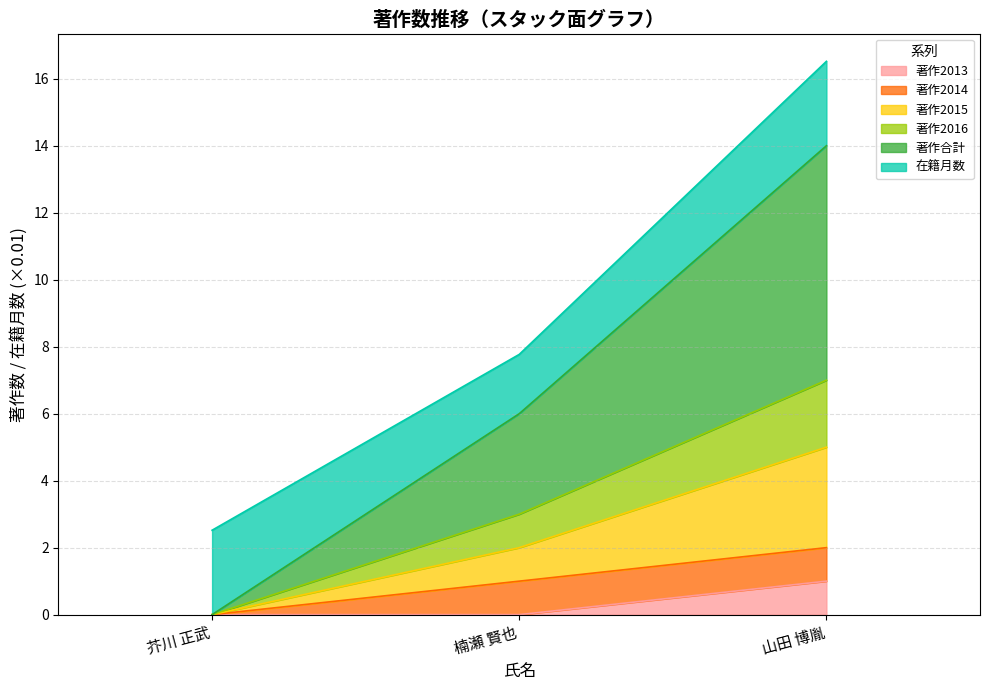

What is the total value across all series at 楠瀬 賢也?

7.8